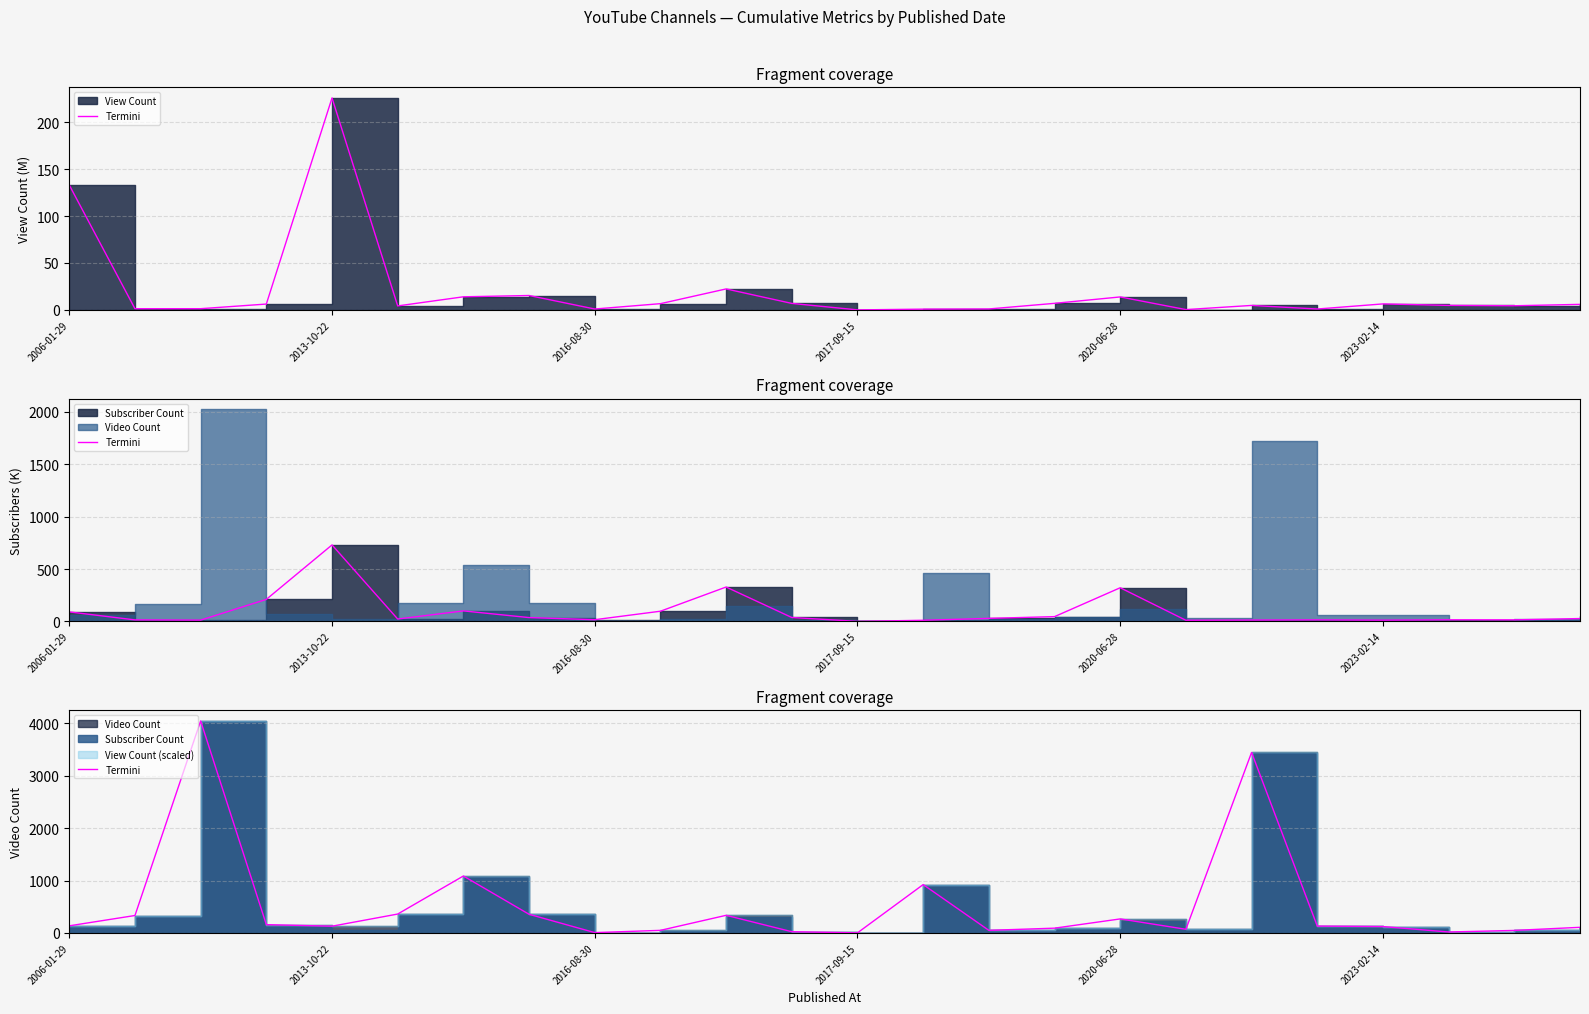

Is it true that the value at 19 is 129.4?

True